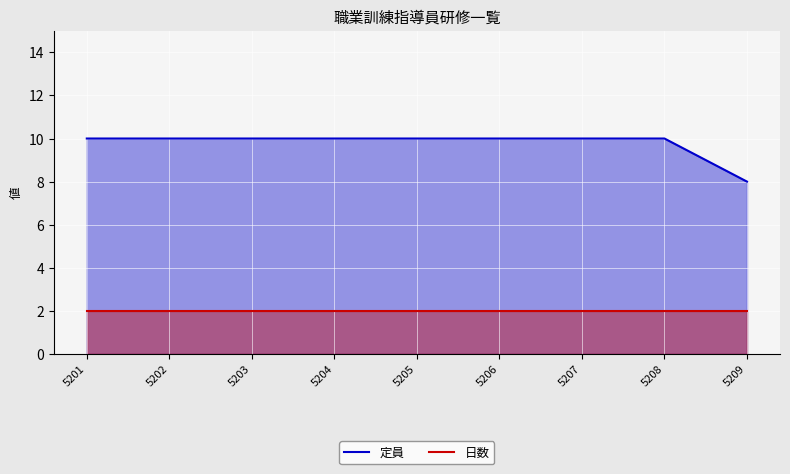

Which series has the largest total across all categories?

定員